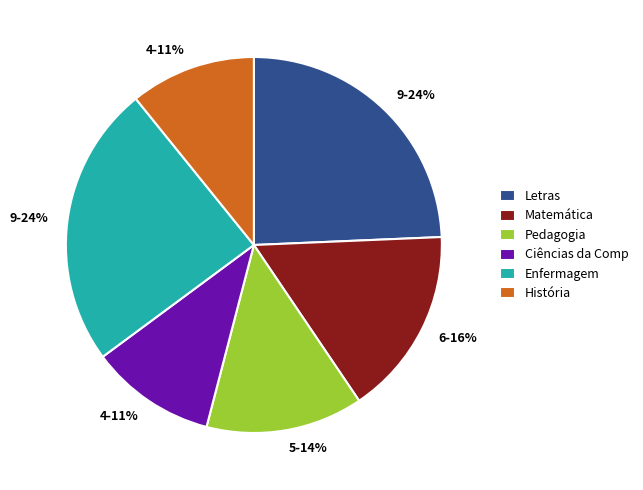

Between Ciências da Comp and Matemática, which is larger?

Matemática